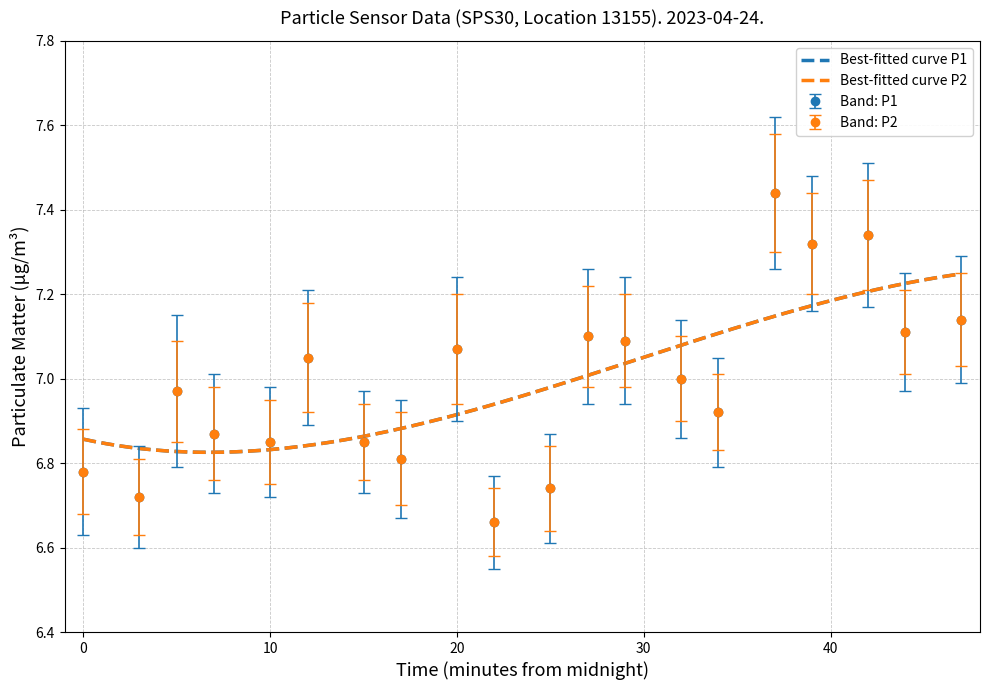

The value of P2 at 00:05 is 1.5. True or false?

False